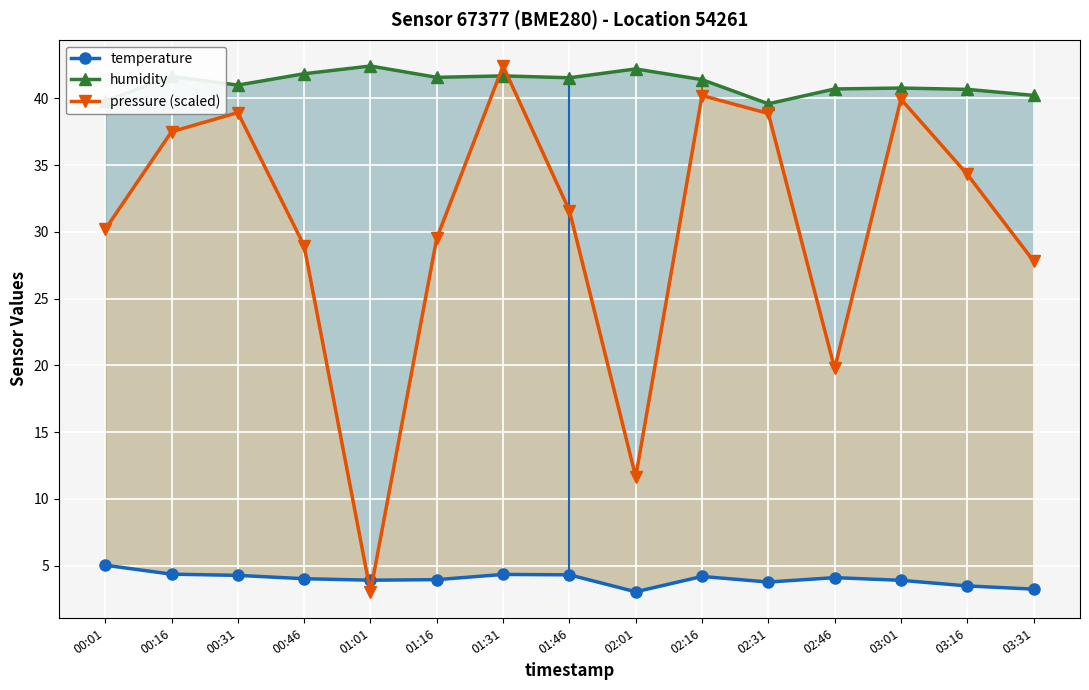

At which label does temperature first exceed 4?

00:01